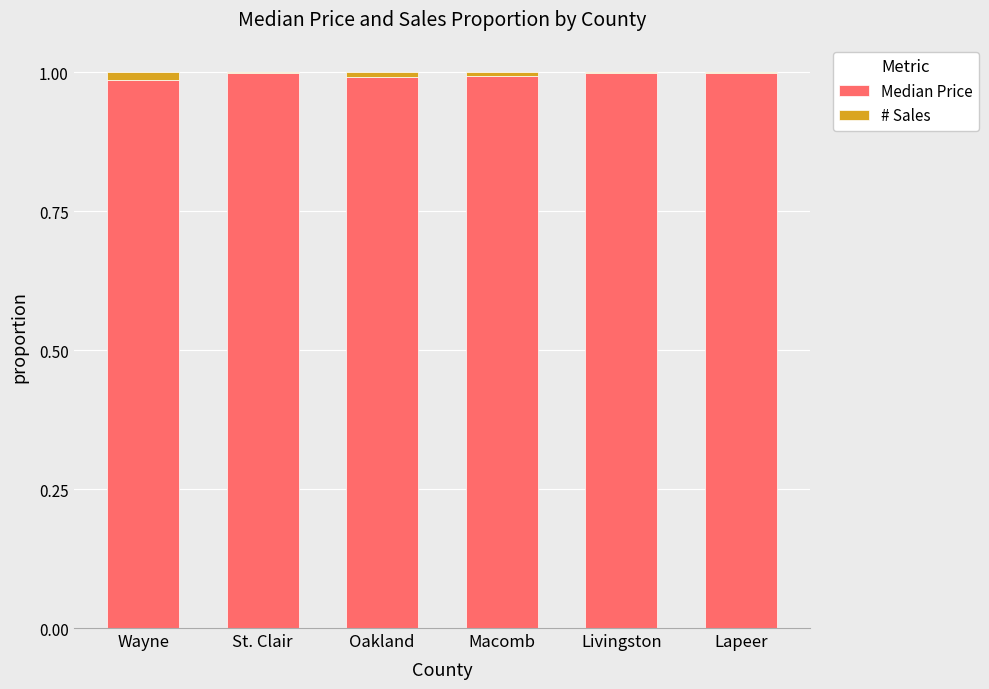

Is it true that Median Price equals 1.5 at Macomb?

False